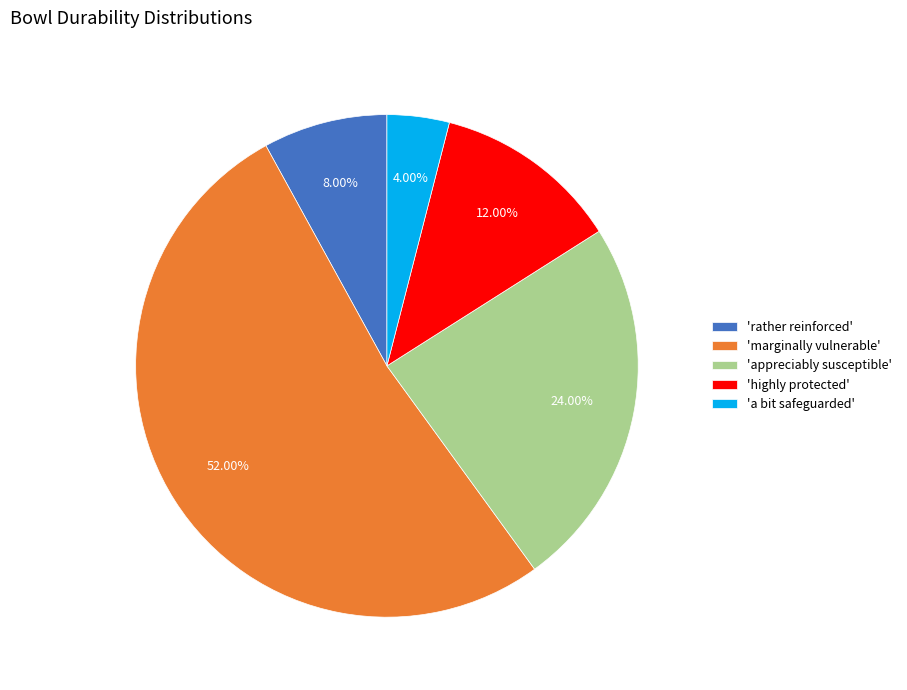

Does any single category account for the majority?

Yes